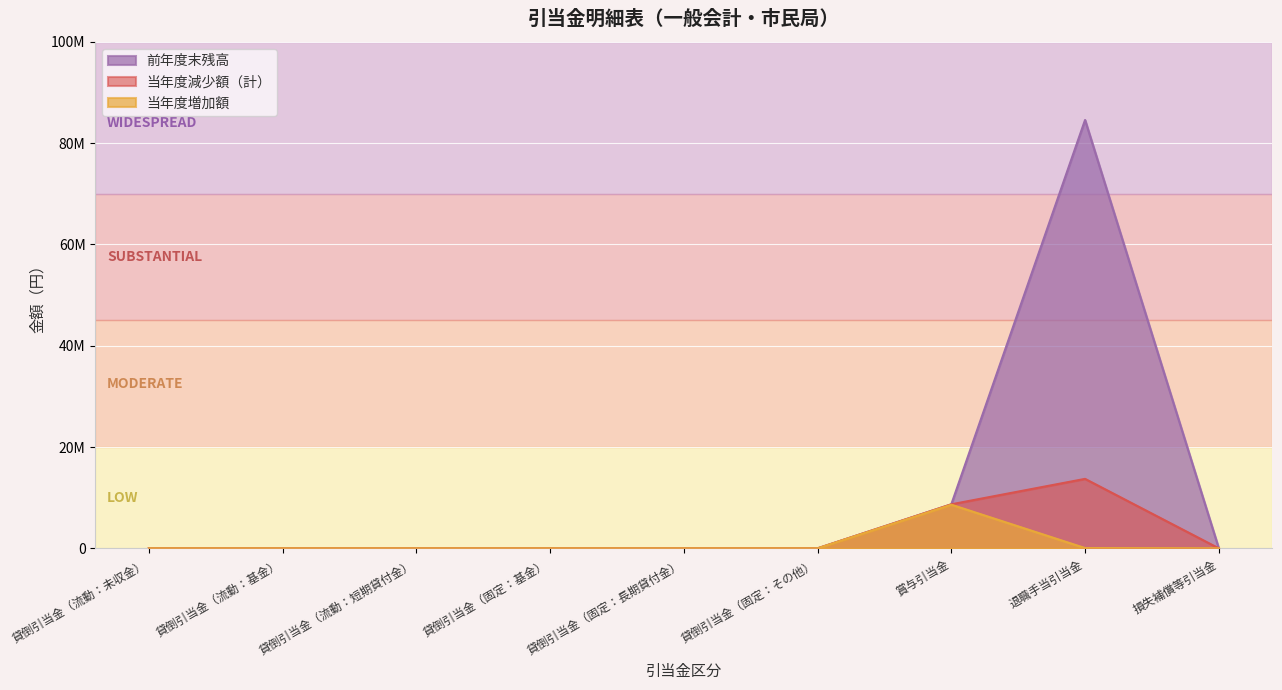

True or false: 当年度減少額（計） has a value of 2976275 at 賞与引当金.

False